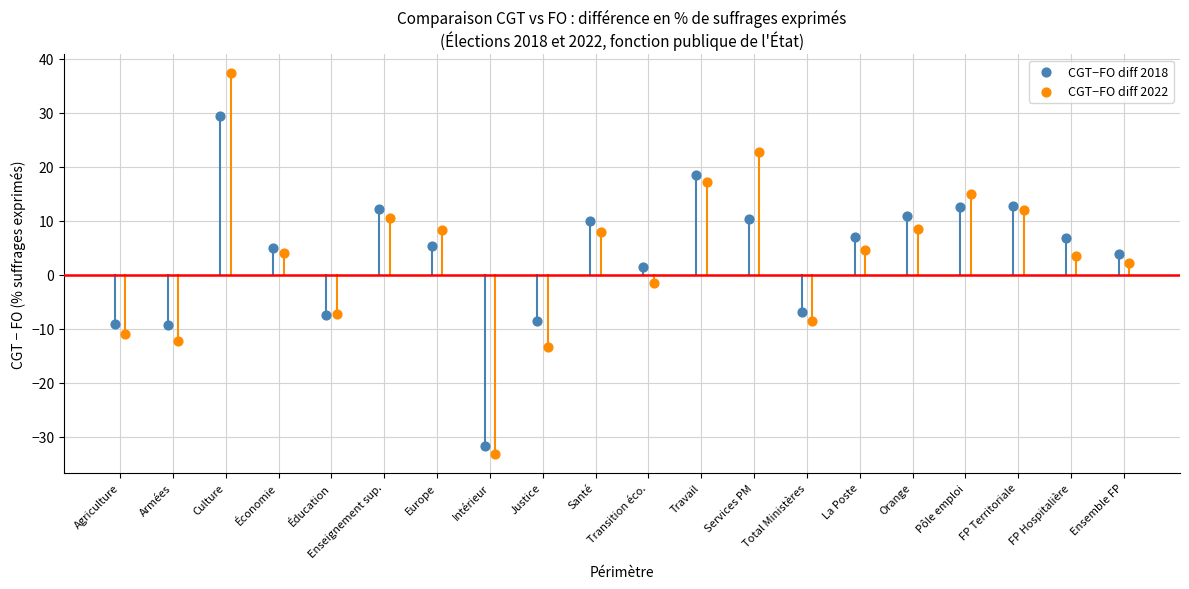

Which series reaches the maximum Y coordinate?

CGT−FO diff 2022